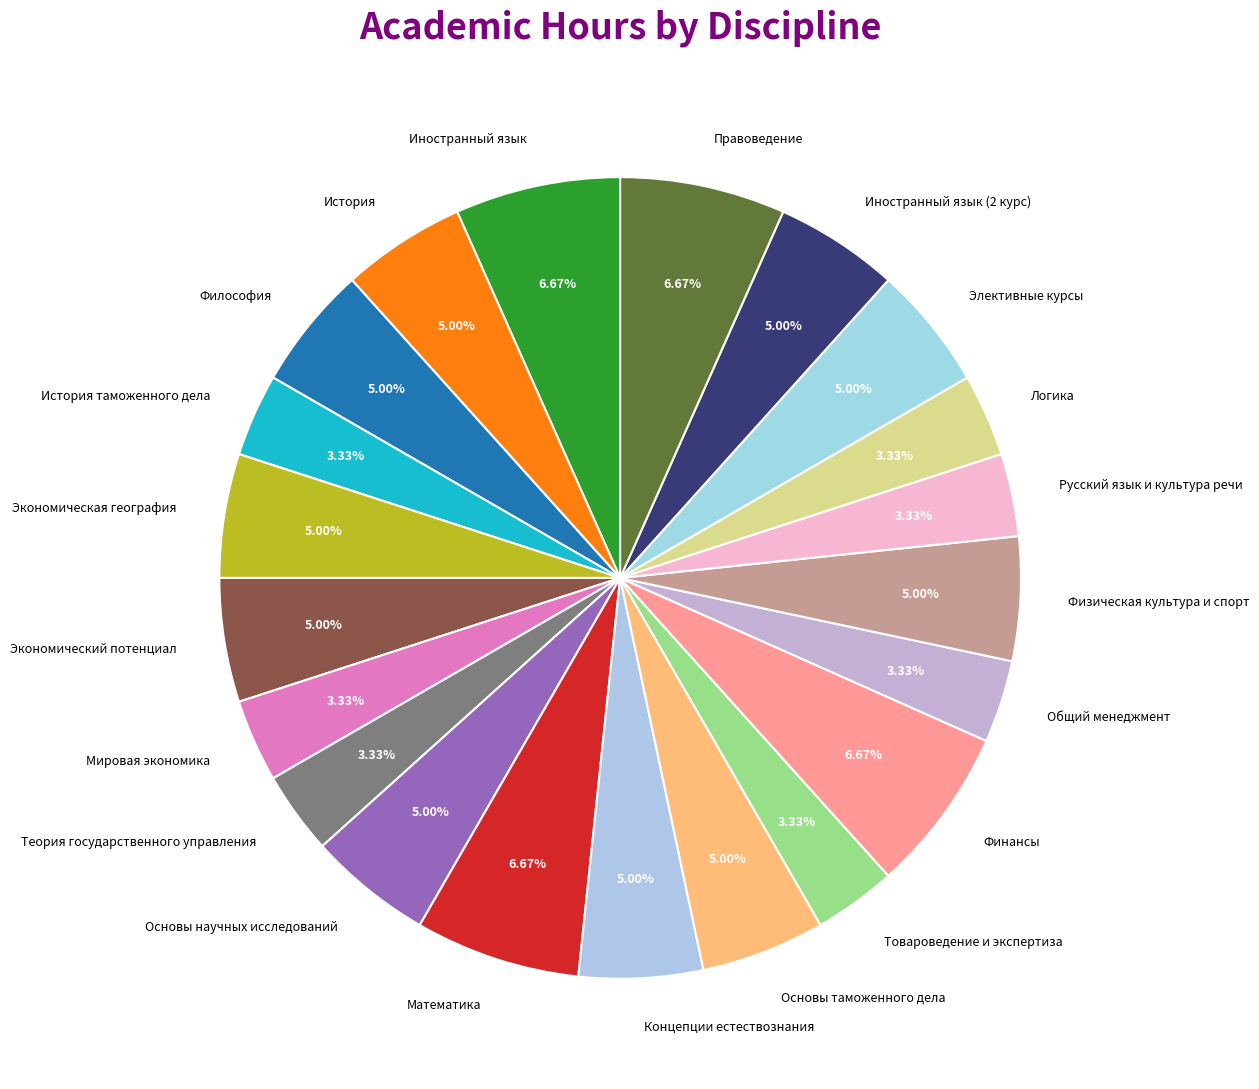

What percentage is the Основы научных исследований slice, to the nearest percent?

5%